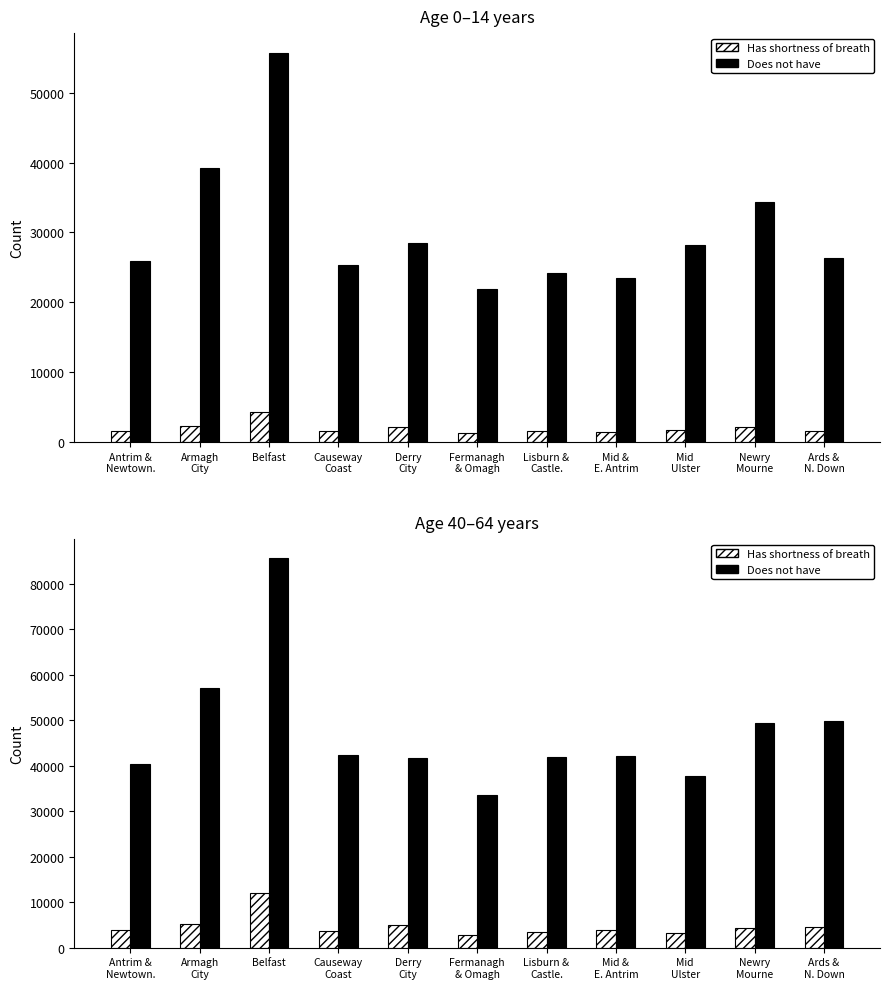

Rank the series by their maximum value, from highest to lowest.

Does not have, Has shortness of breath